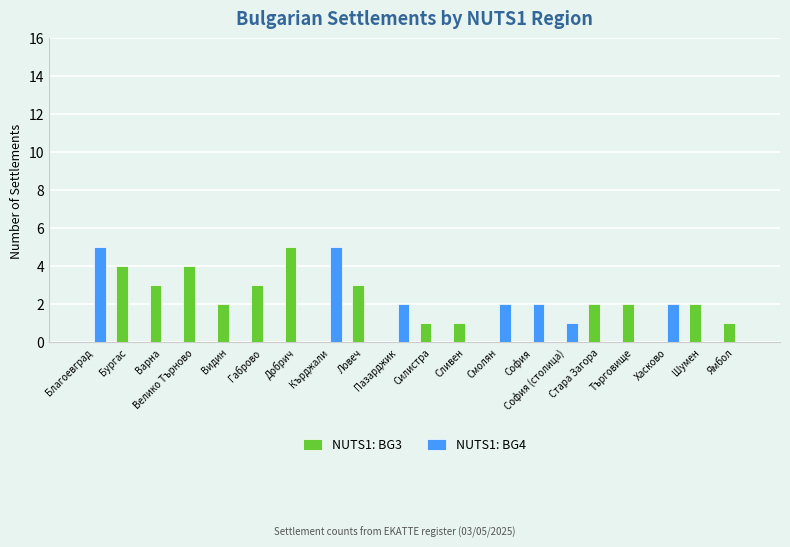

Which series has the largest total across all categories?

NUTS1: BG3